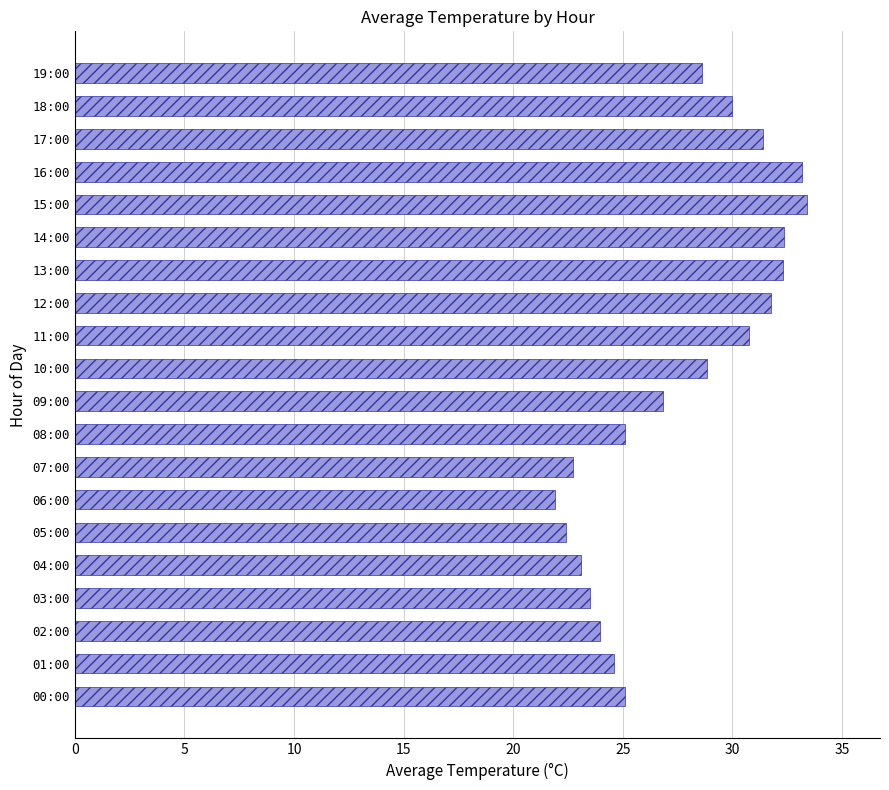

Which has a higher value, 17:00 or 05:00?

17:00